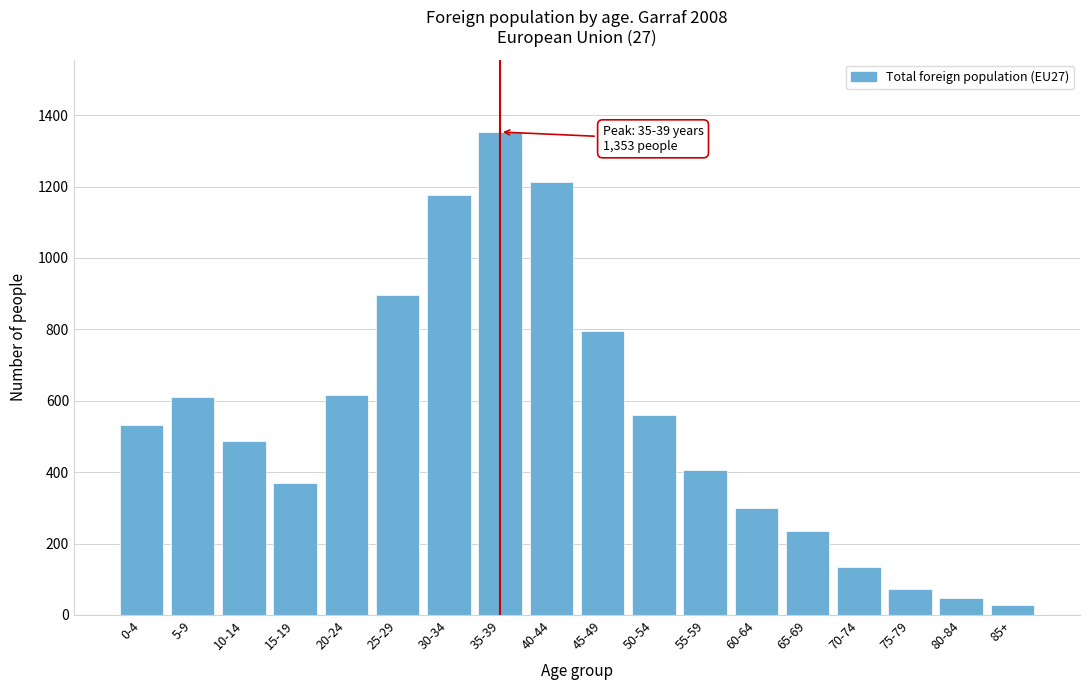

Reading left to right, list all the values displayed in this chart.

531	610	486	369	617	895	1177	1353	1213	796	559	406	300	236	135	72	47	29